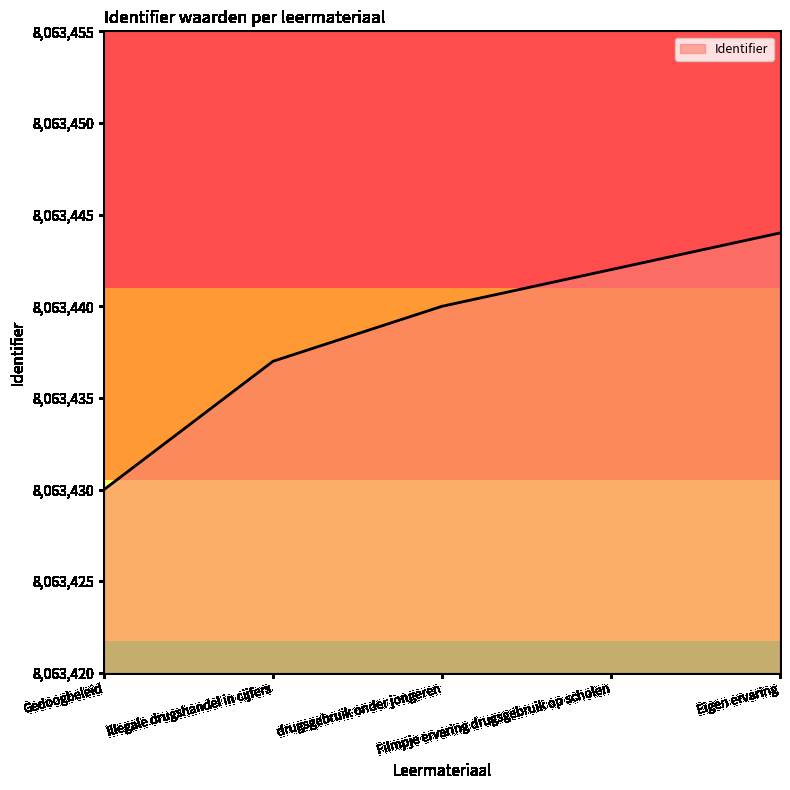

Between Filmpje ervaring drugsgebruik op scholen and Gedoogbeleid, which is larger?

Filmpje ervaring drugsgebruik op scholen